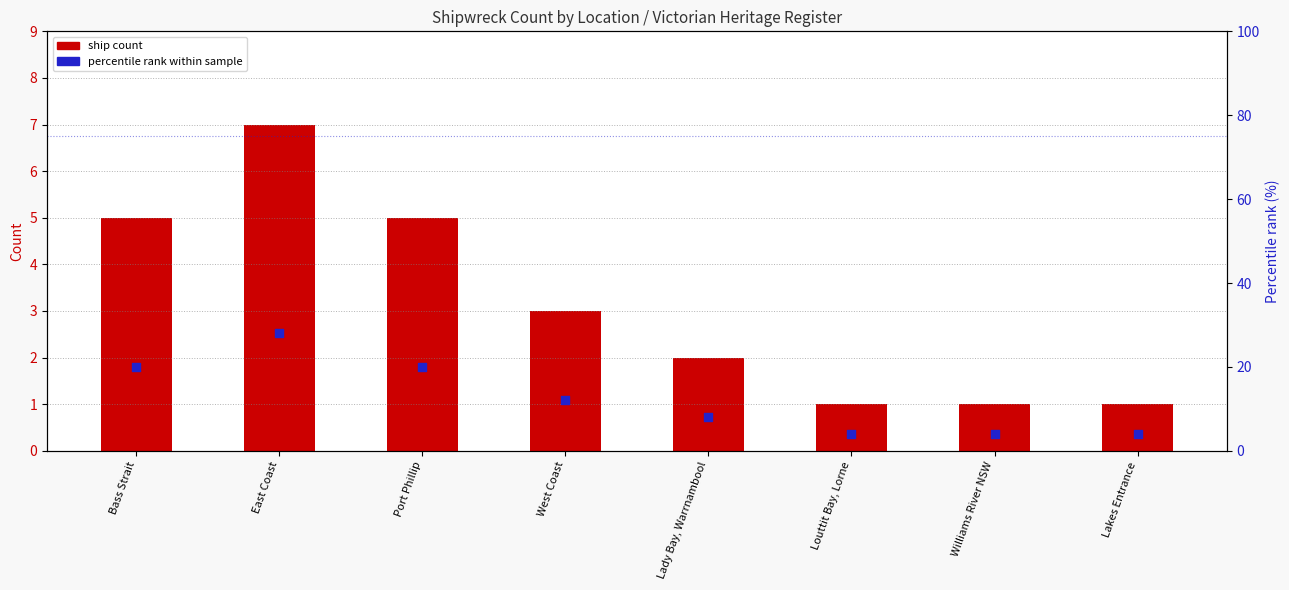

What are all the series names shown in the legend?

ship count, percentile rank within sample